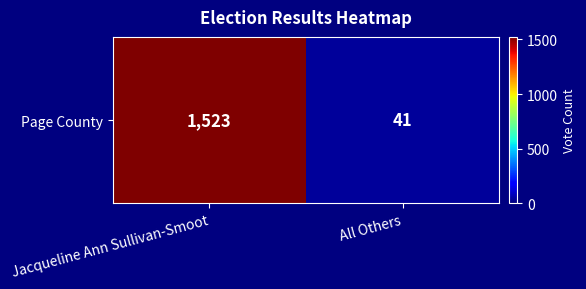

Count the number of data series in this chart.

1